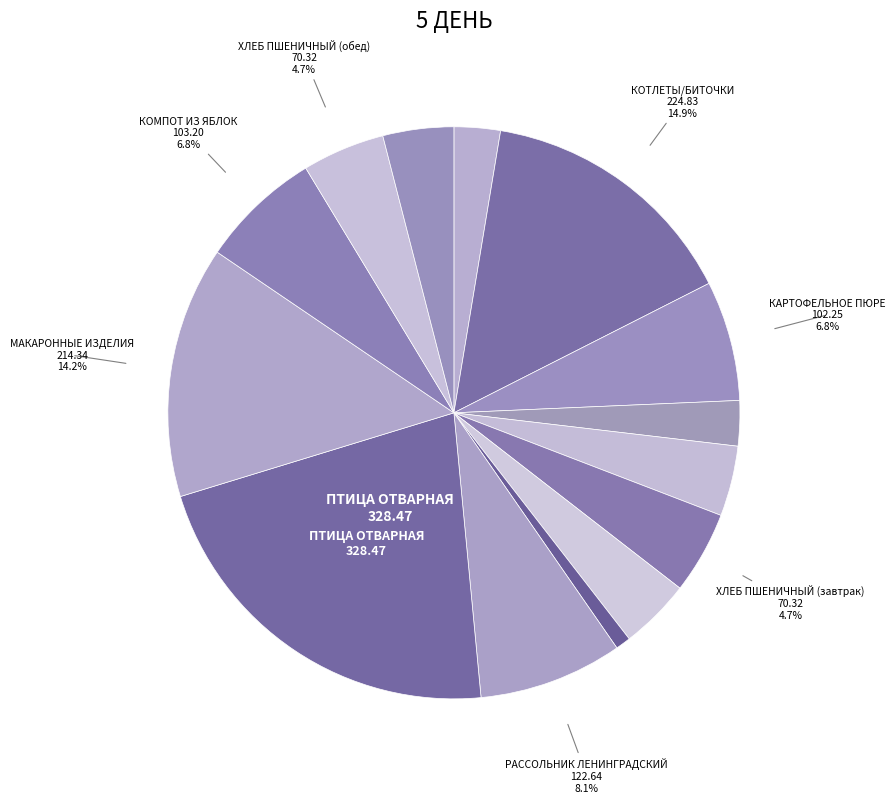

How many segments does this pie chart have?

14